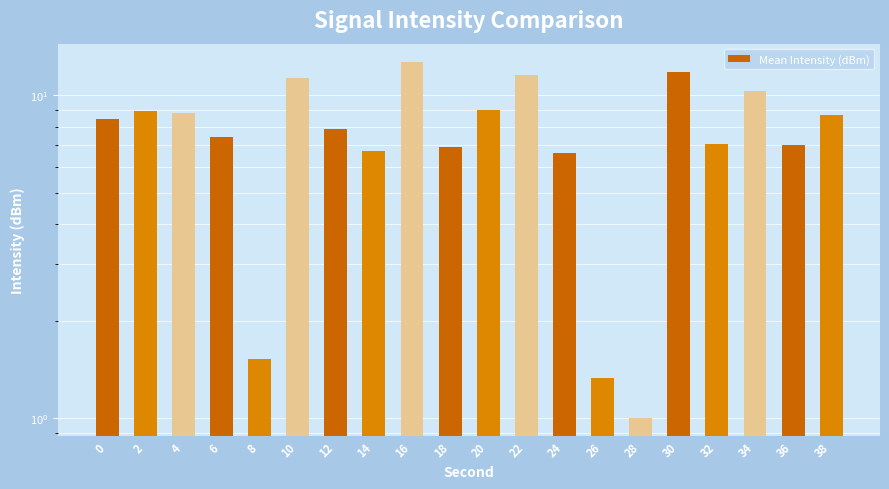

What is the minimum value shown in the chart?

1.0